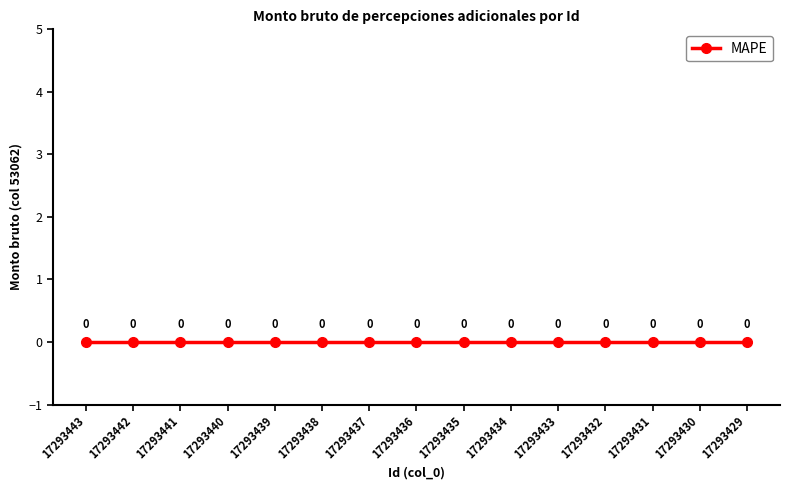

Is it true that the value at 17293439 is 7139971?

False